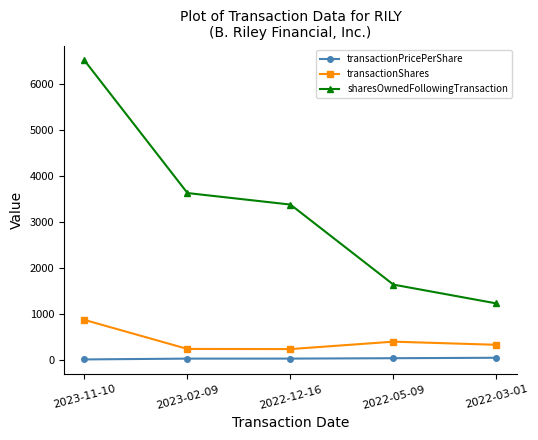

True or false: sharesOwnedFollowingTransaction and transactionPricePerShare intersect in this chart.

False